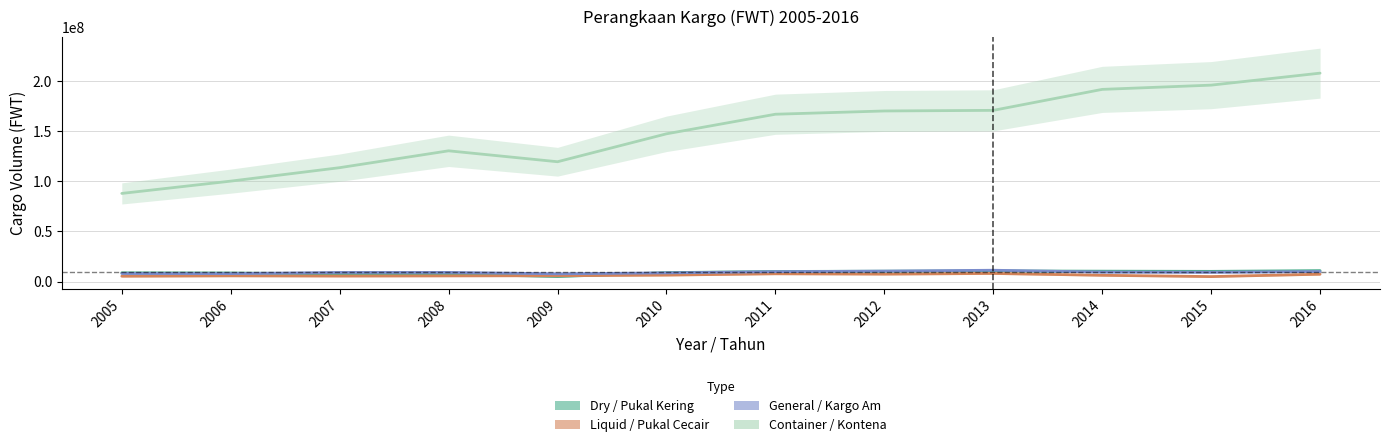

Rank the series at 2010 from lowest to highest value.

Liquid / Pukal Cecair, General / Kargo Am, Dry / Pukal Kering, Container / Kontena